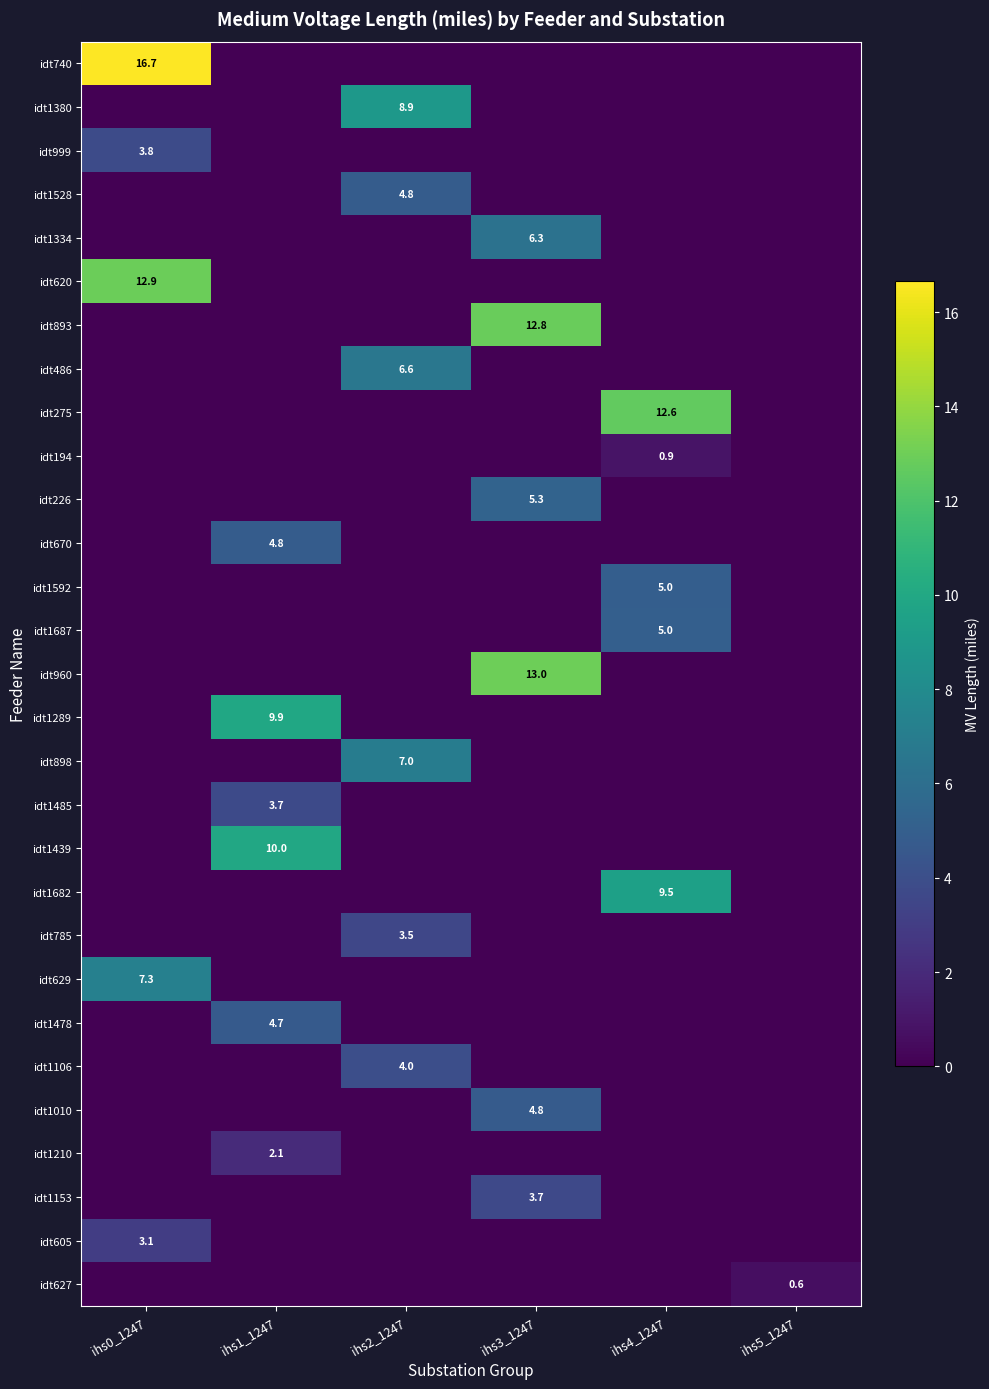

At which category is the sum across all series the highest?

ihs3_1247